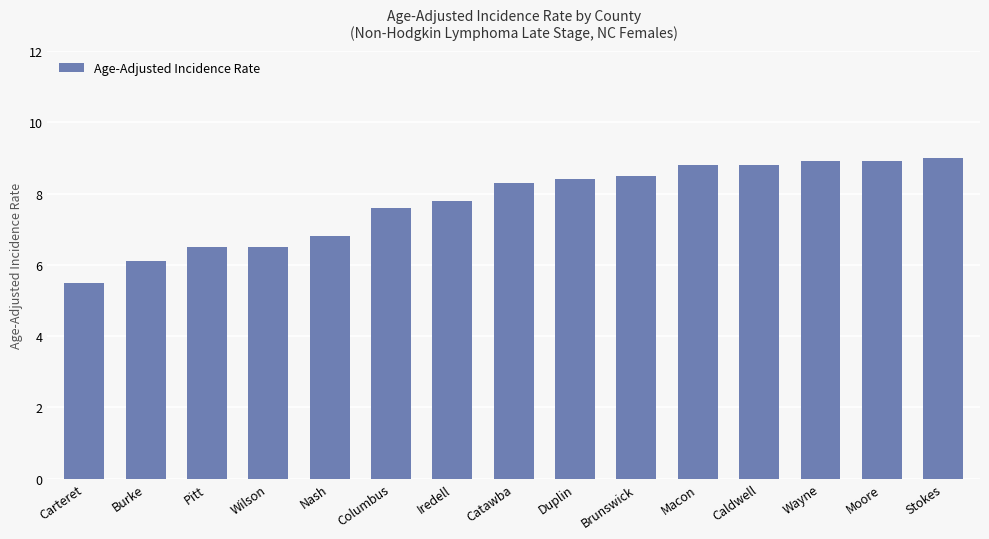

The value at Wayne is 8.9. True or false?

True